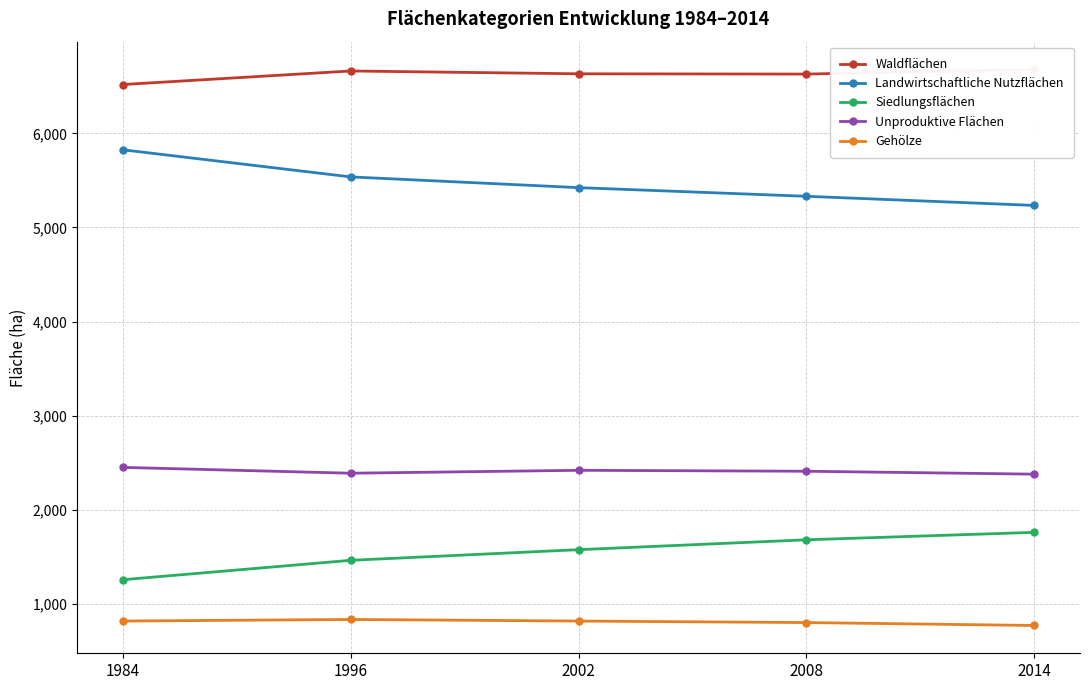

What is the total value across all series at 2014?

16827